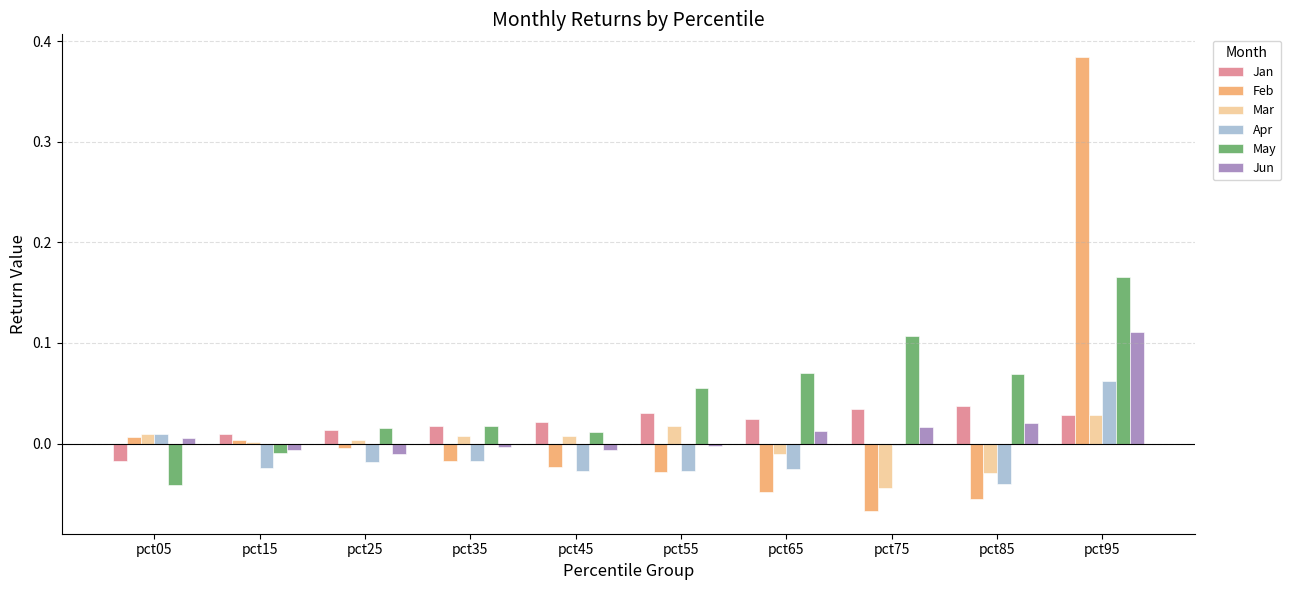

Is the value of Feb at pct75 greater than the value of Jan at pct25?

No